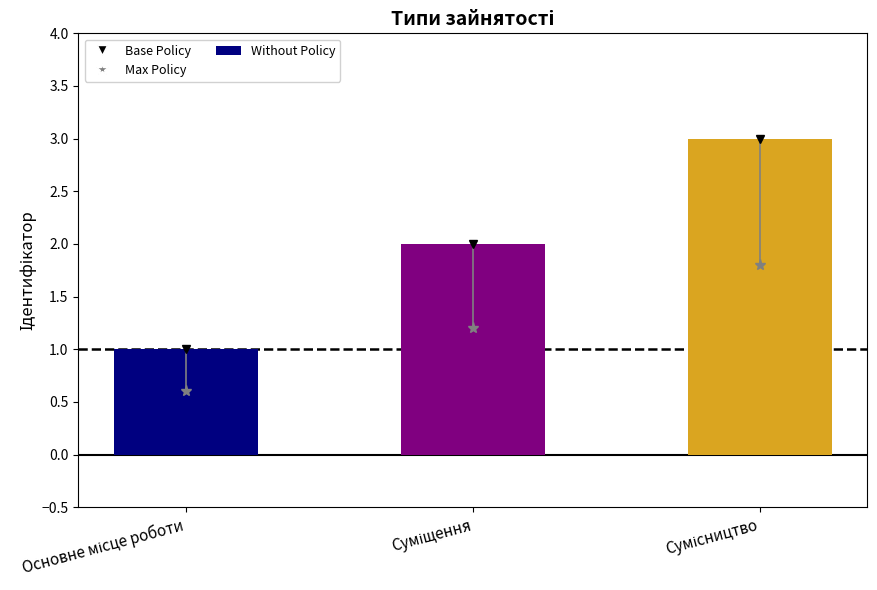

What is the ratio of the value at Сумісництво to the value at Суміщення?

1.5